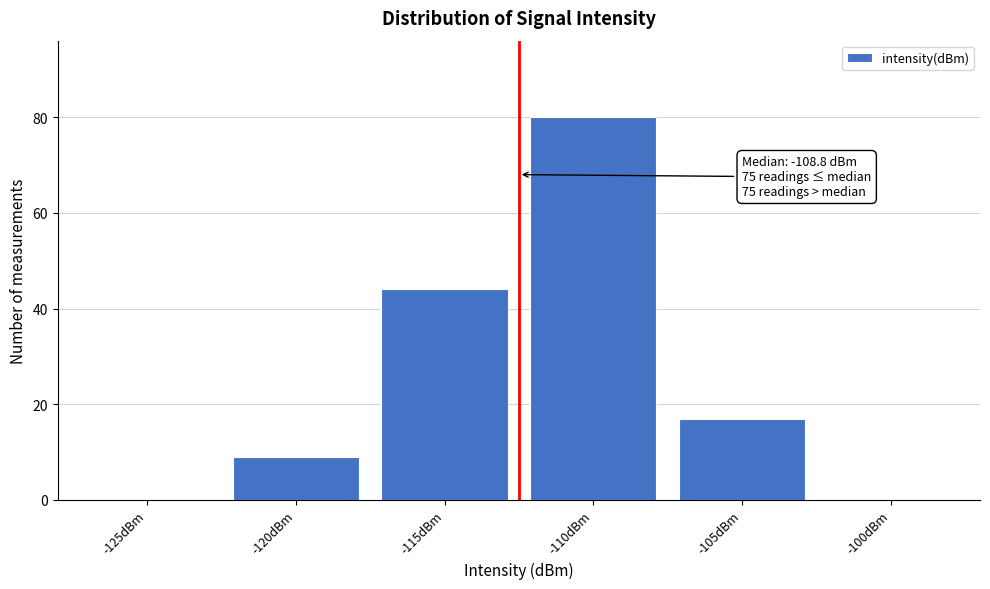

Reading left to right, list all the values displayed in this chart.

-125dBm=0	-120dBm=9	-115dBm=44	-110dBm=80	-105dBm=17	-100dBm=0